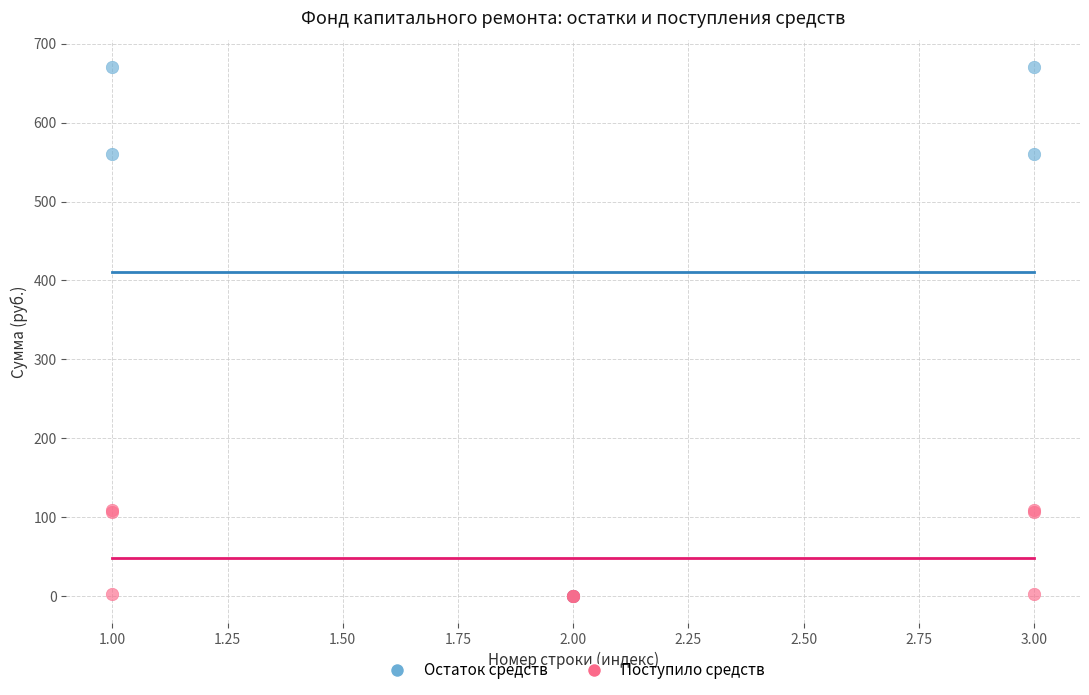

Which series has the widest spread of Y values?

Остаток средств